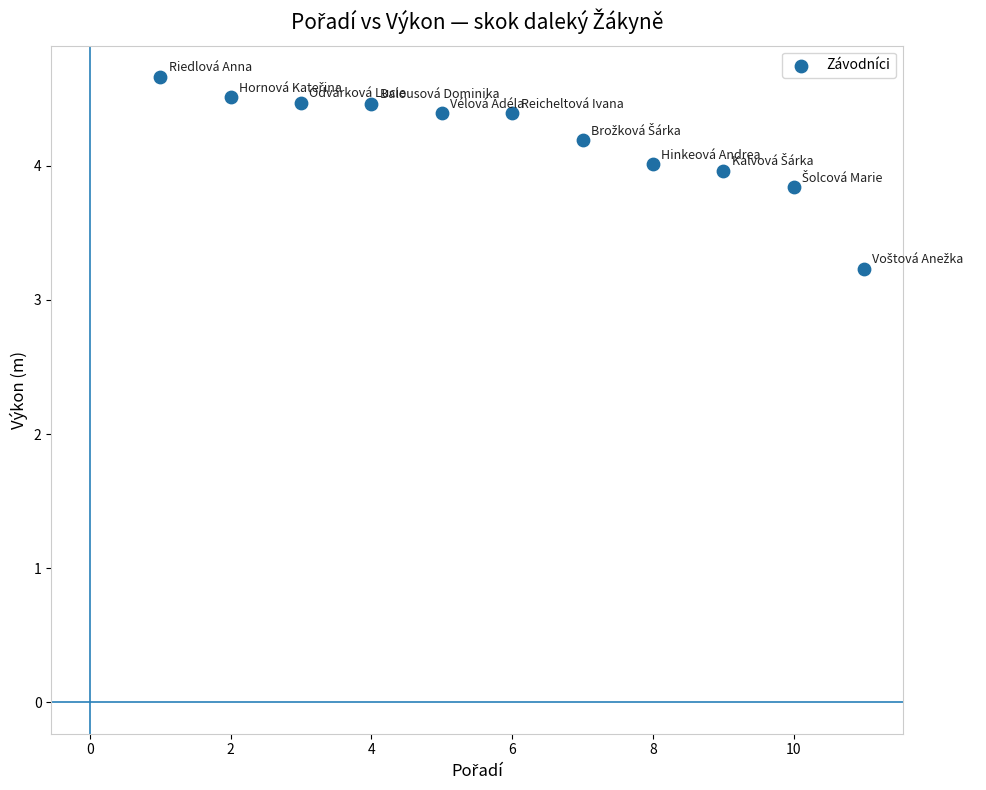

What Y value in the scatter plot is closest to 3?

3.2